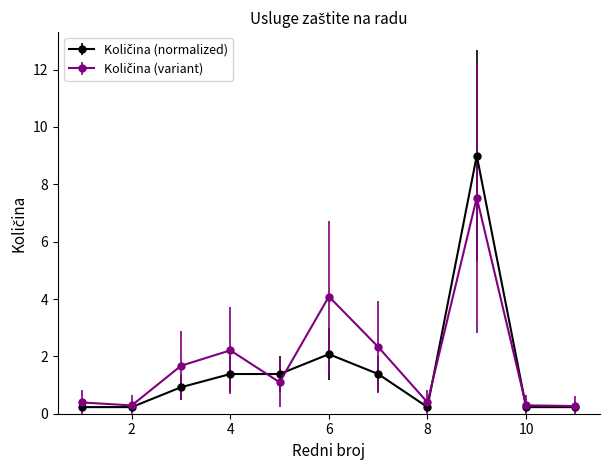

What is the greatest value displayed?

9.0